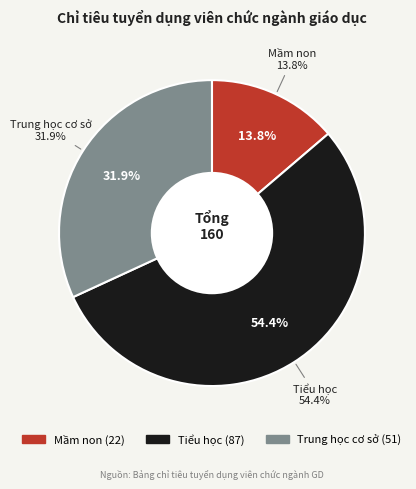

The Mầm non slice represents 26% of the pie. True or false?

False